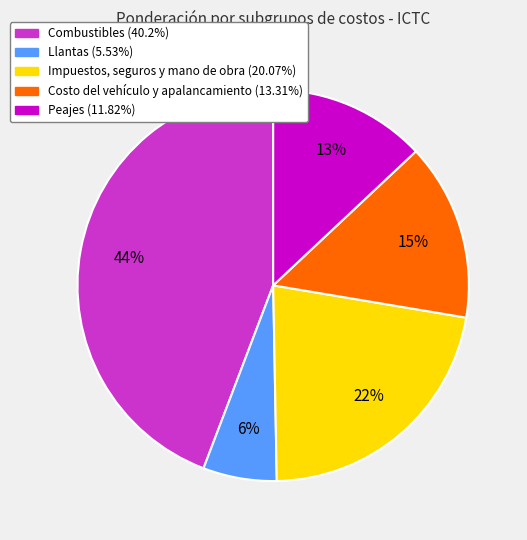

To the nearest percent, what is the average slice percentage?

20%